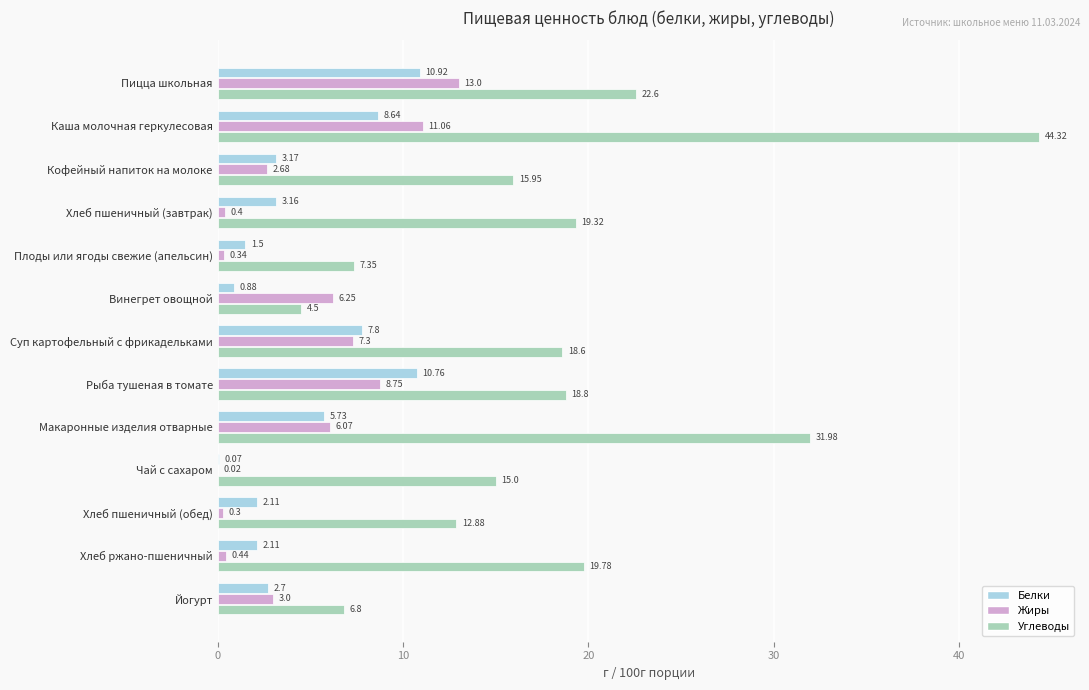

What is the sum of all Жиры values?

59.6